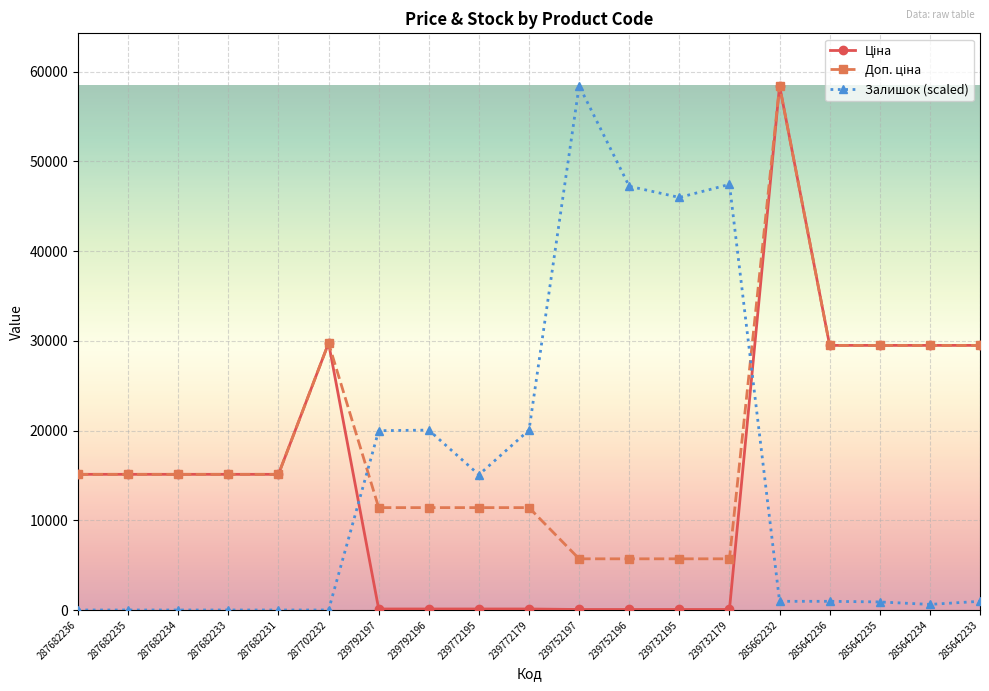

What is the maximum value for Залишок (scaled)?

58426.5